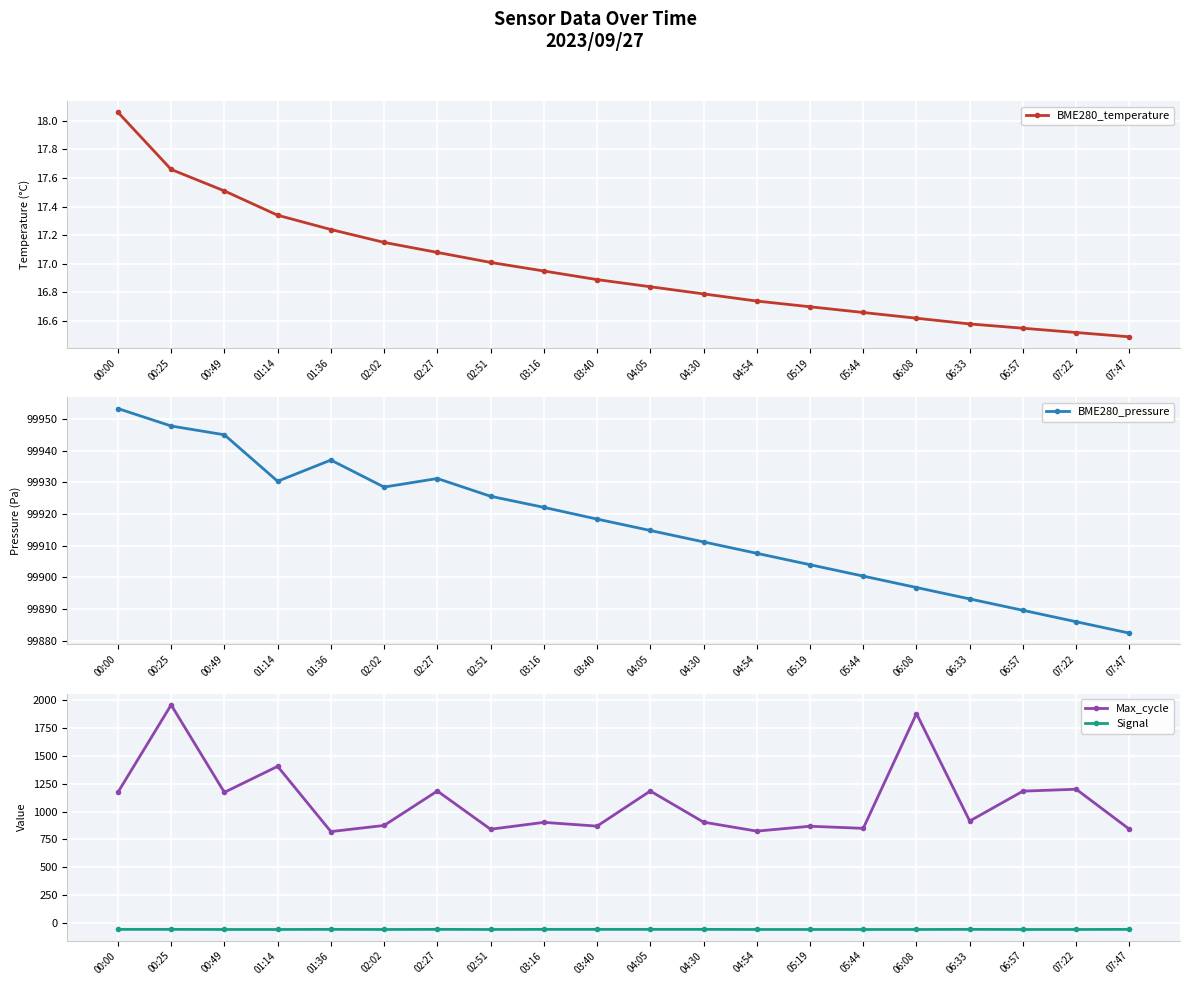

What is the label of the 17th point from the left?

06:33